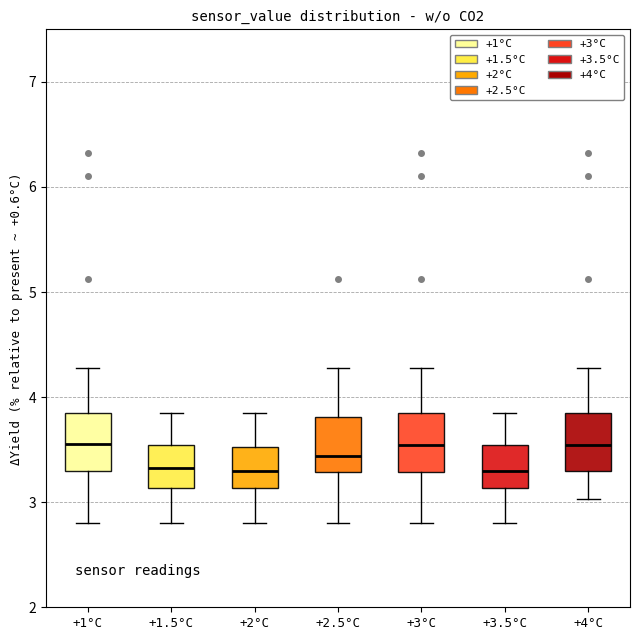

Reading left to right, transcribe this box plot: for each box, give where its median line is, the range the box spans, and where its two whiskers end, as read against the y-axis. The values are not printed on the chart, so give them approximately, as read against the axis.

+1°C: median 3.6, box 3.3 to 3.9, whiskers 2.8 to 4.3
+1.5°C: median 3.3, box 3.1 to 3.5, whiskers 2.8 to 3.9
+2°C: median 3.3, box 3.1 to 3.5, whiskers 2.8 to 3.9
+2.5°C: median 3.4, box 3.3 to 3.8, whiskers 2.8 to 4.3
+3°C: median 3.5, box 3.3 to 3.9, whiskers 2.8 to 4.3
+3.5°C: median 3.3, box 3.1 to 3.5, whiskers 2.8 to 3.9
+4°C: median 3.5, box 3.3 to 3.8, whiskers 3.0 to 4.3